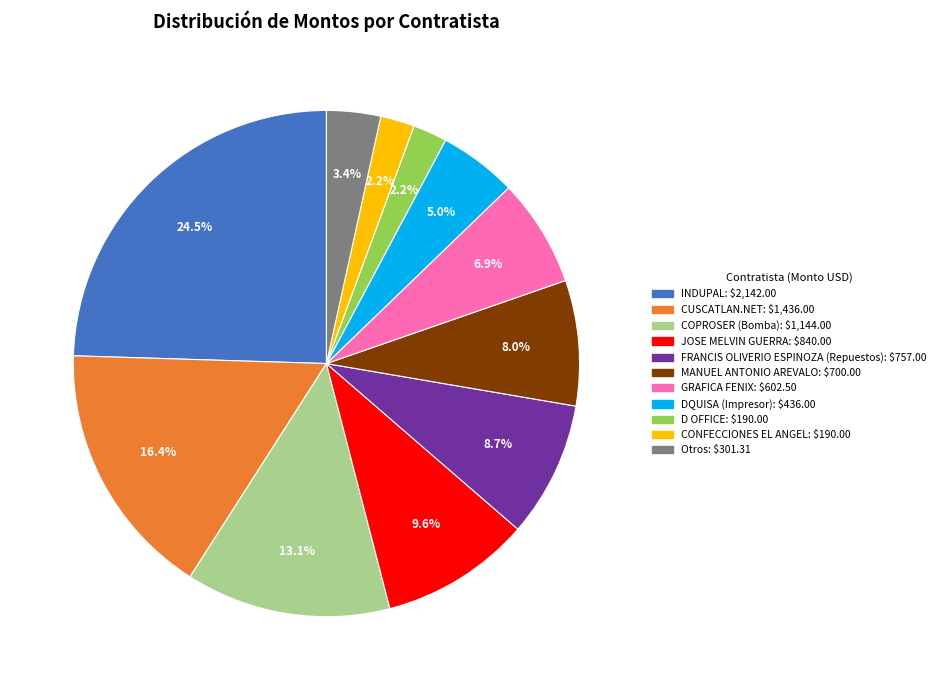

How many segments does this pie chart have?

11